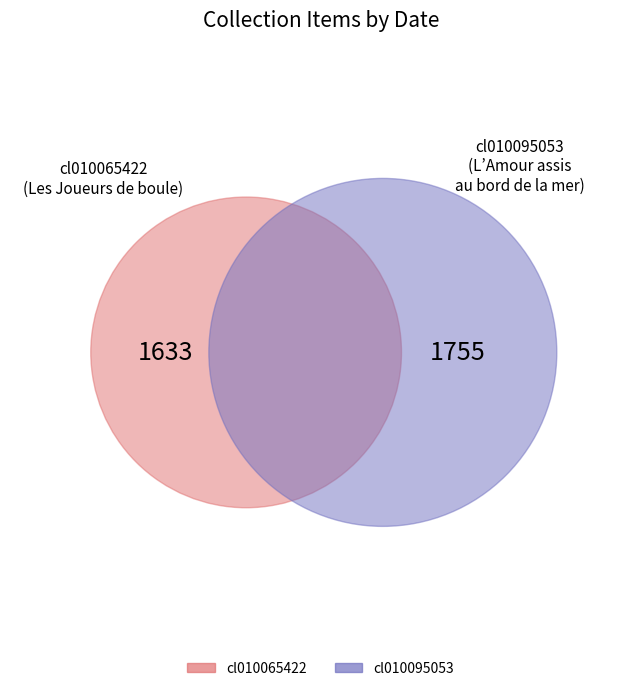

Rank the categories by value from lowest to highest.

cl010065422, cl010095053